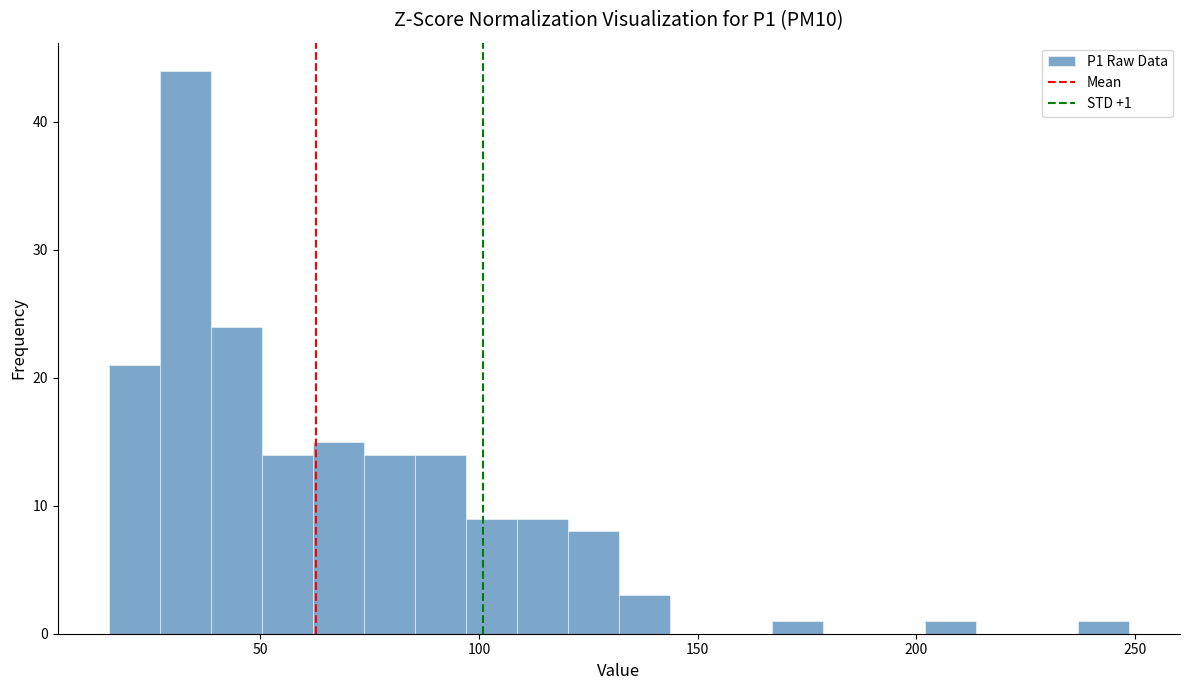

Read against the x-axis, roughly where is the centre of the tallest bar?

35